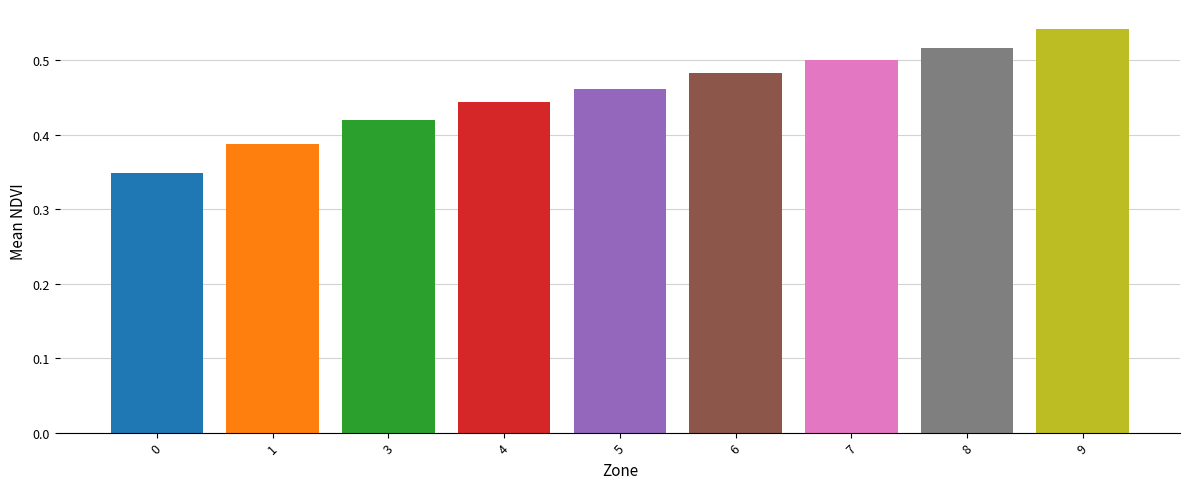

The value at 3 is 0.6. True or false?

False